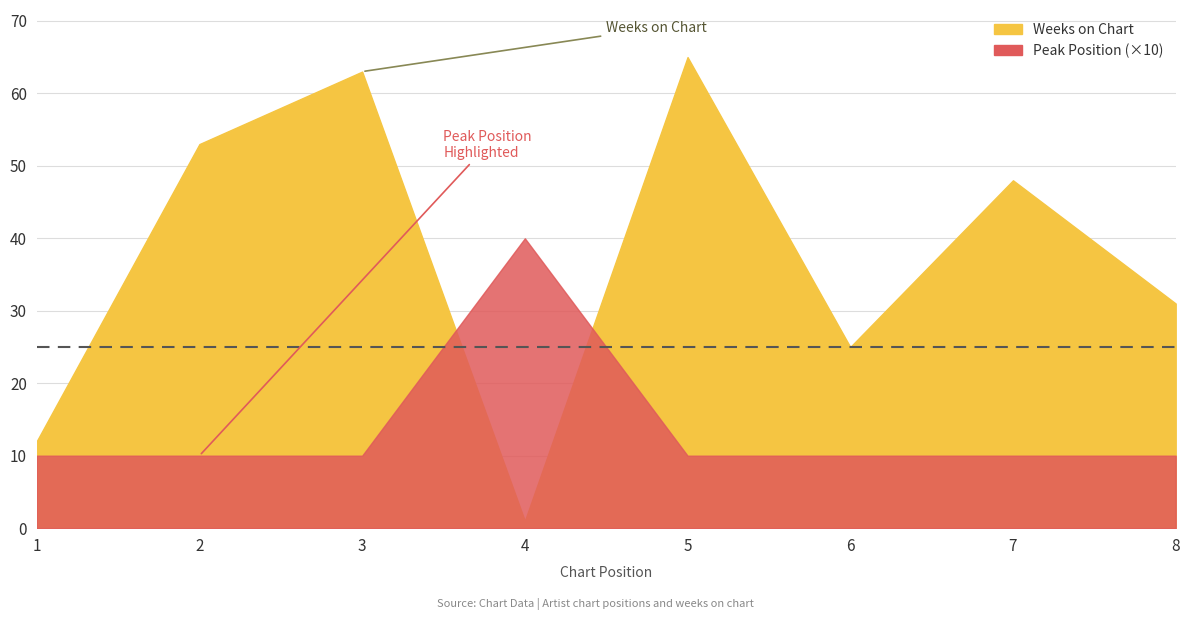

At which label is Weeks on Chart closest to 33?

8